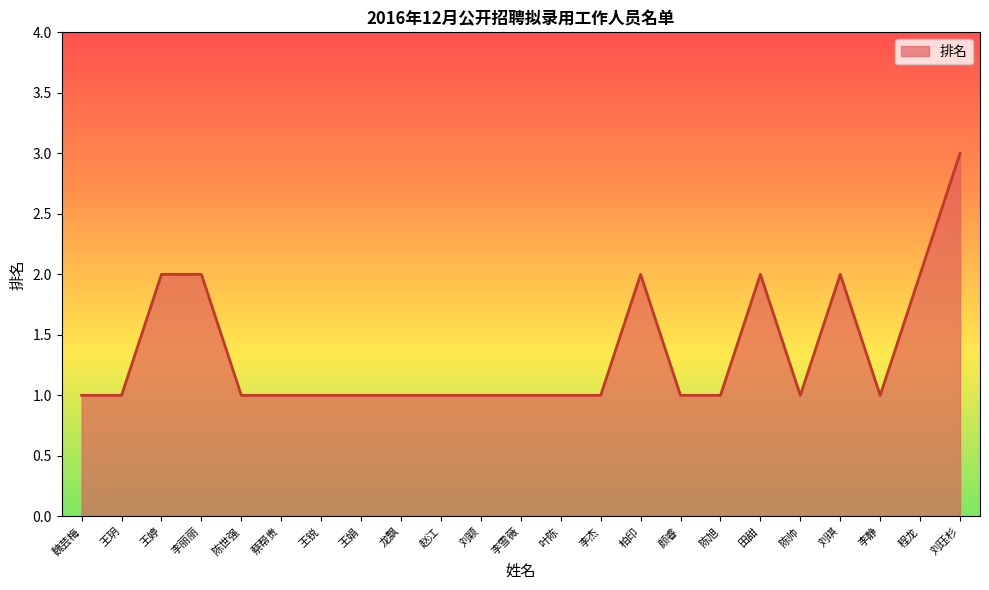

What is the sum of all values?

31